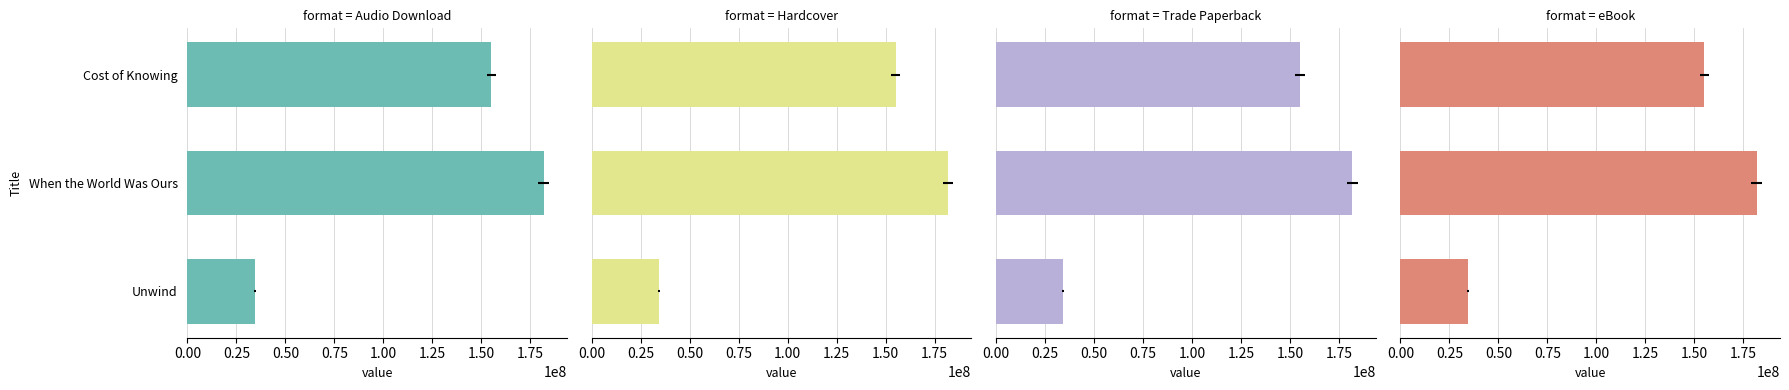

Is it true that Hardcover equals 263247812 at When the World Was Ours?

False